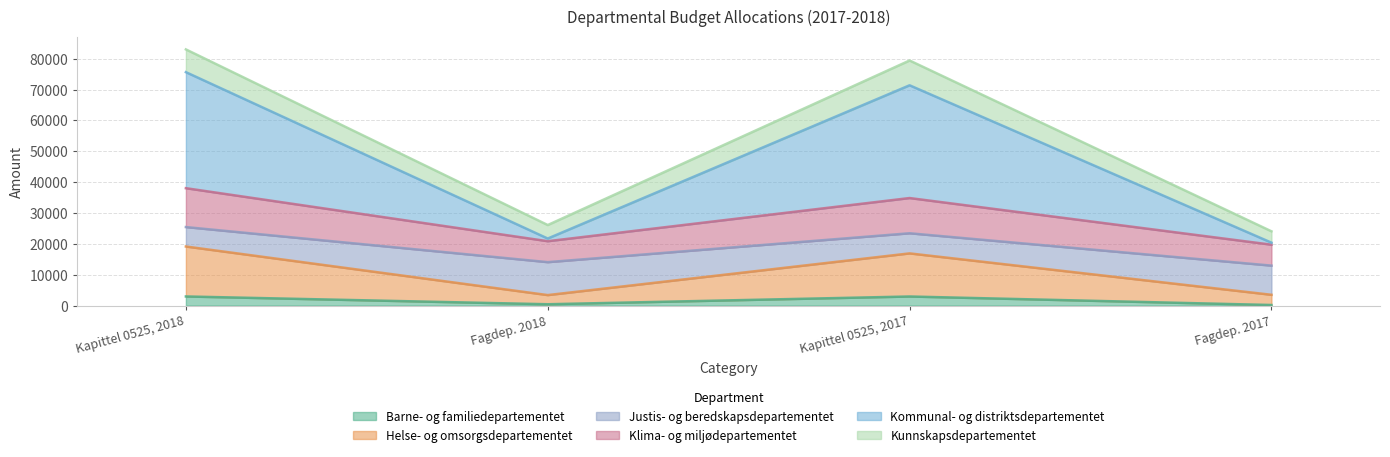

Which series has the largest total across all categories?

Kommunal- og distriktsdepartementet